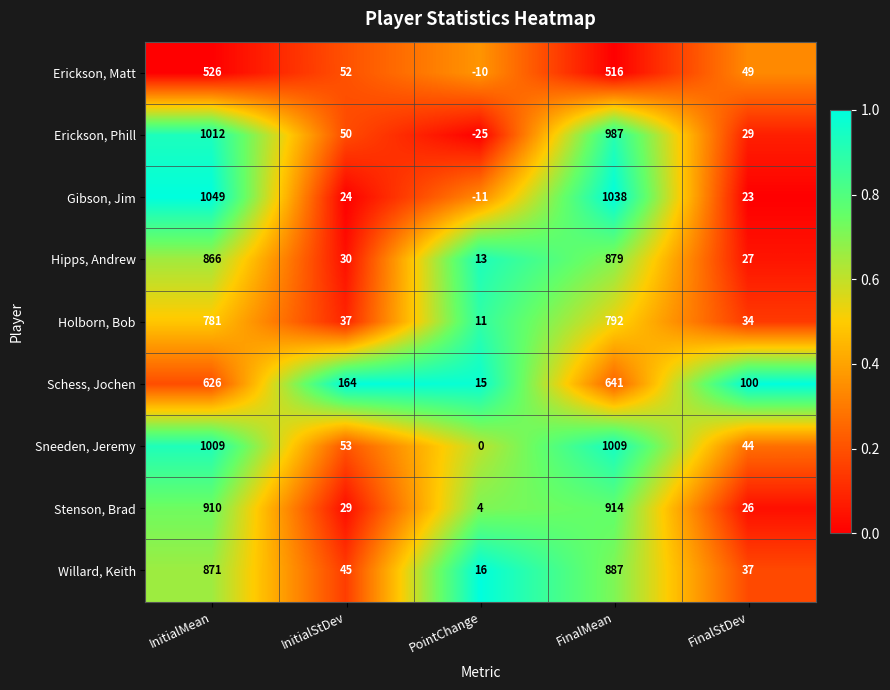

What is the sum of all Gibson, Jim values?

2123